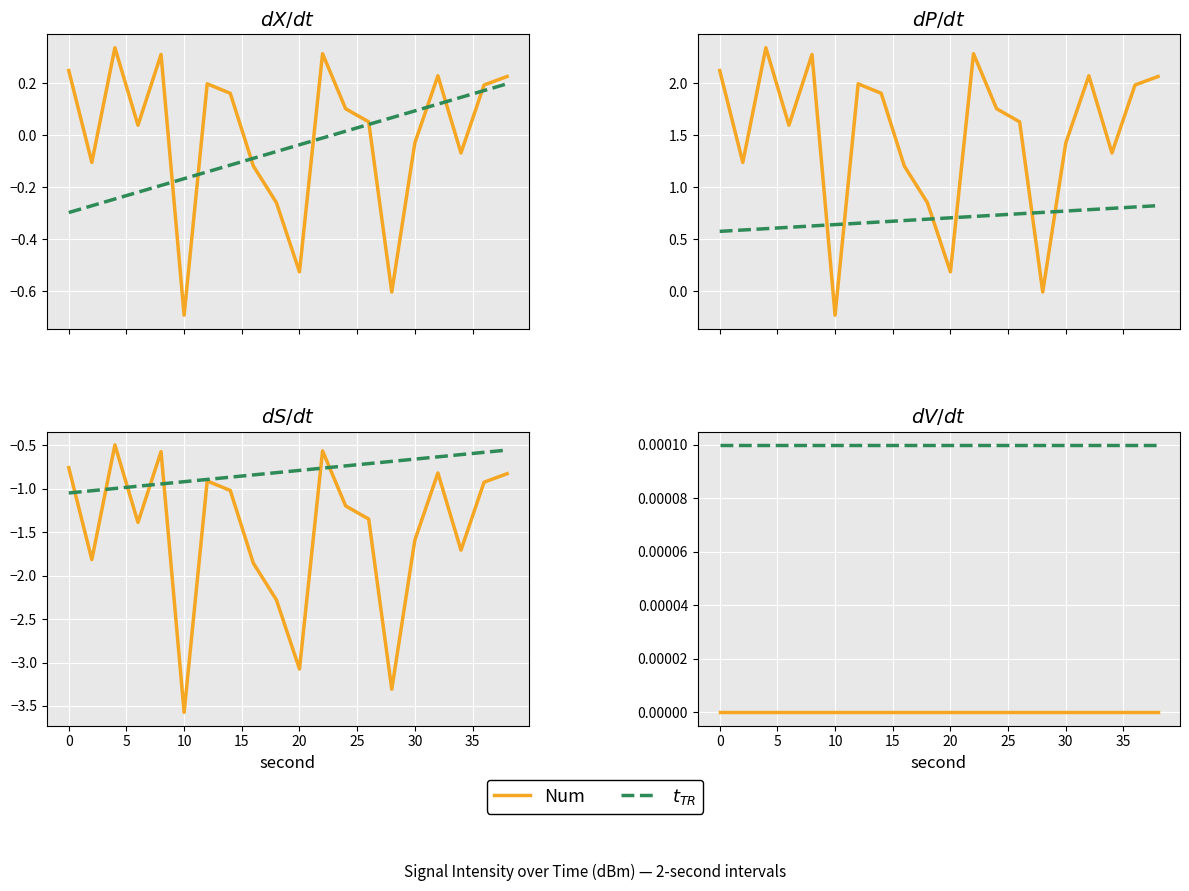

True or false: Num and $t_{TR}$ intersect in this chart.

False